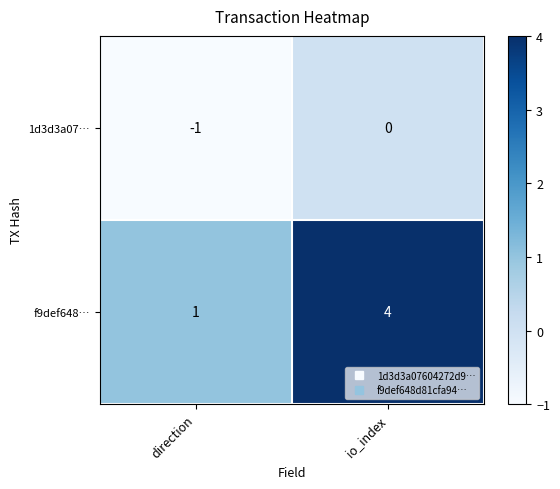

How many data points does each series have?

2